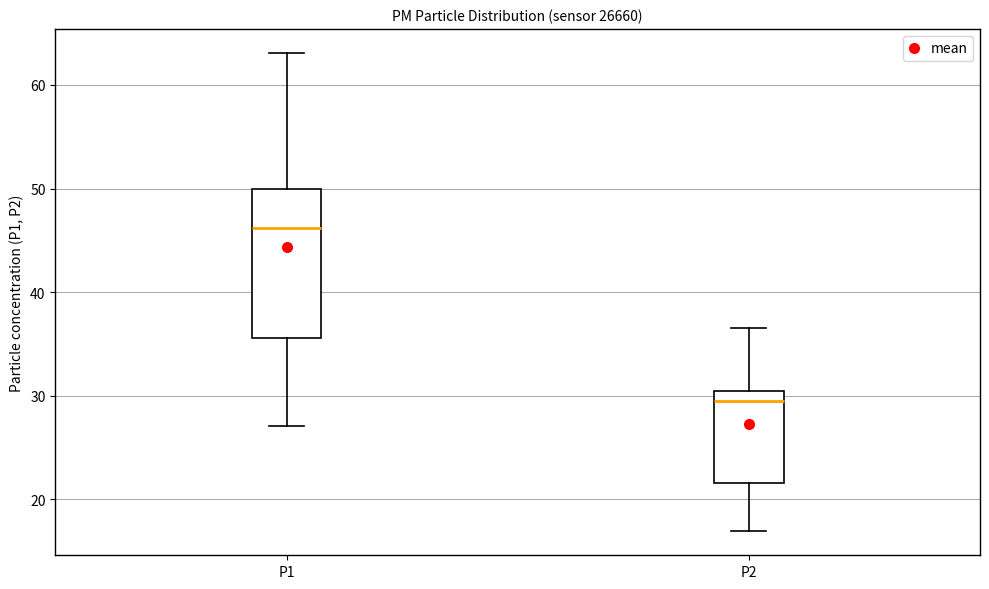

Which box is the tallest, from its lower edge to its upper edge?

P1